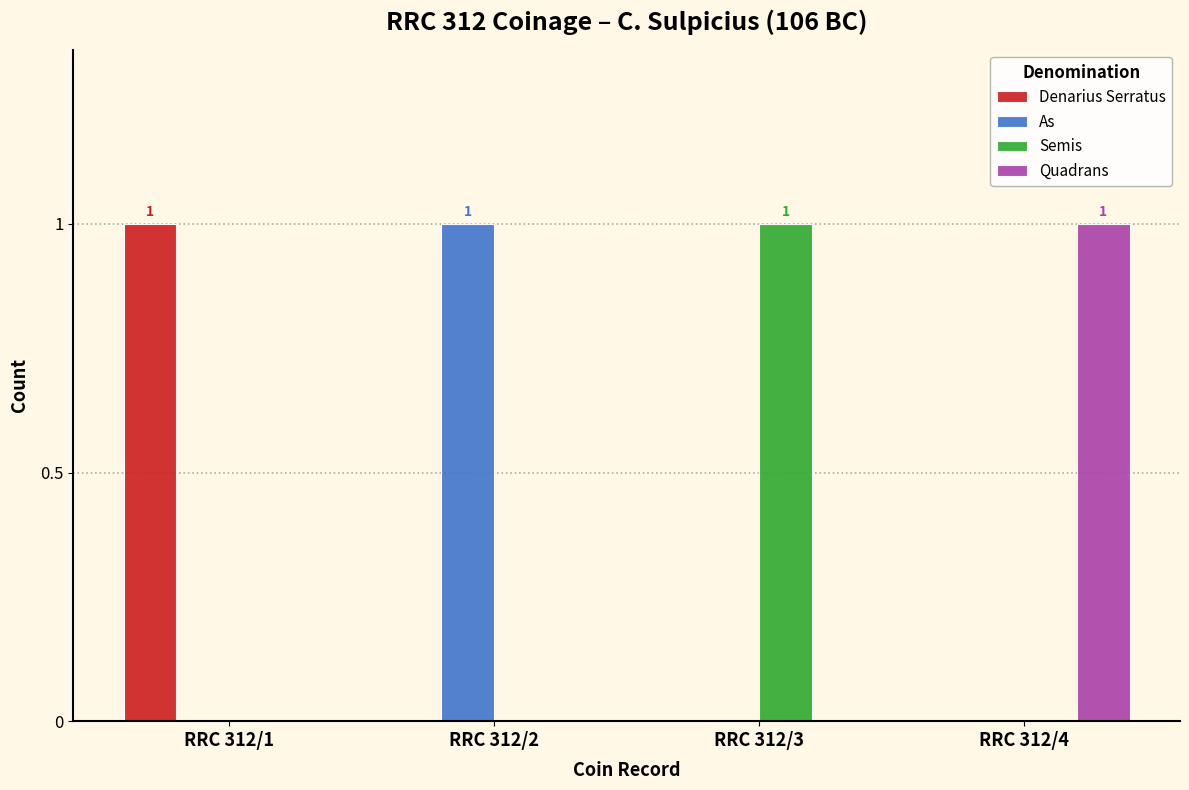

Is it true that Semis equals 2 at RRC 312/3?

False